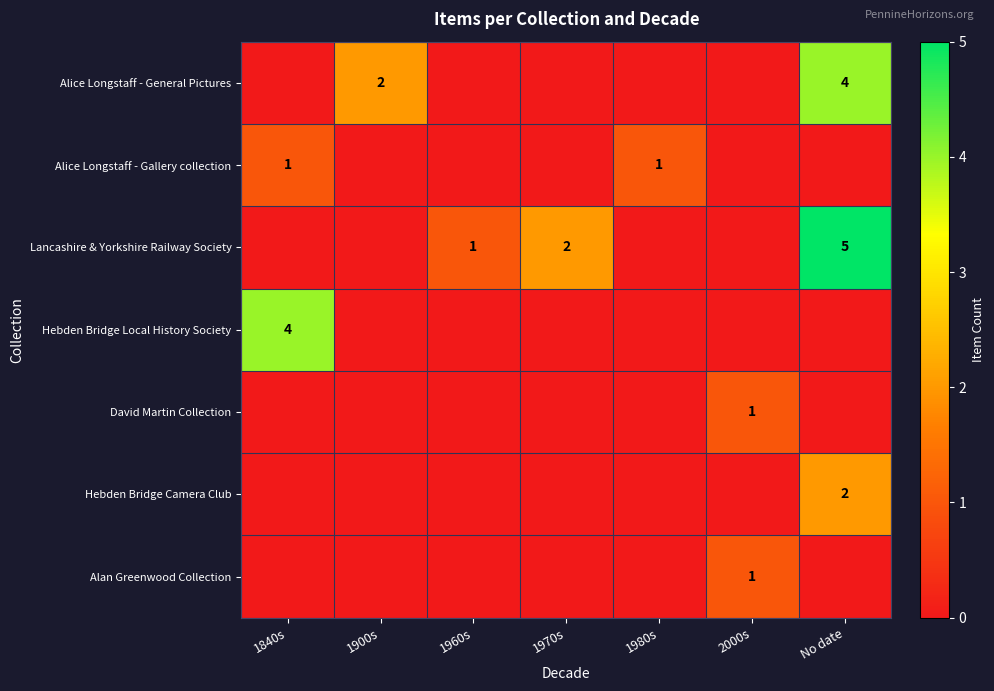

The Alan Greenwood Collection series shows 1 at 2000s. True or false?

True